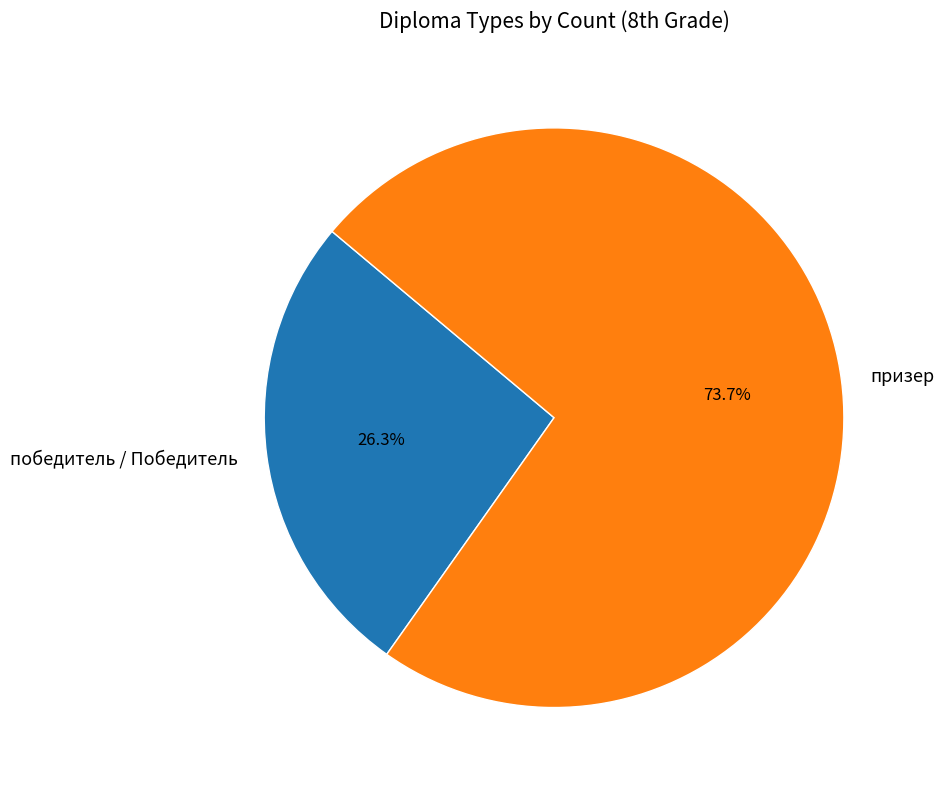

What is the largest slice in the pie chart?

призер